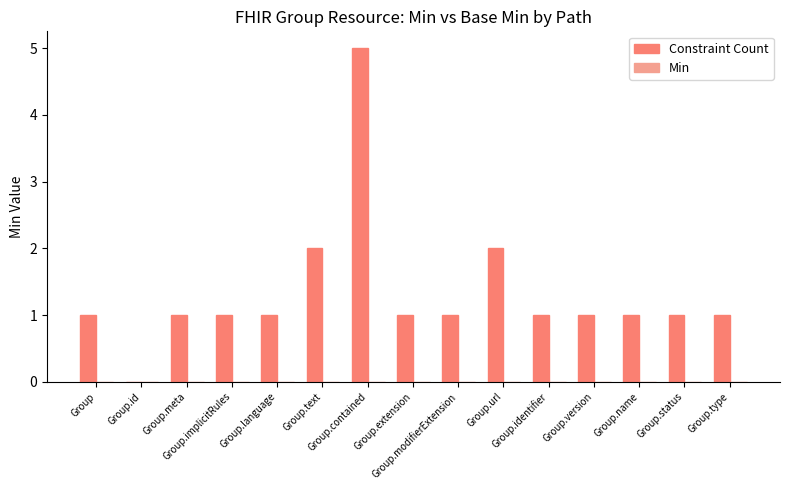

What is the sum of all values?

20